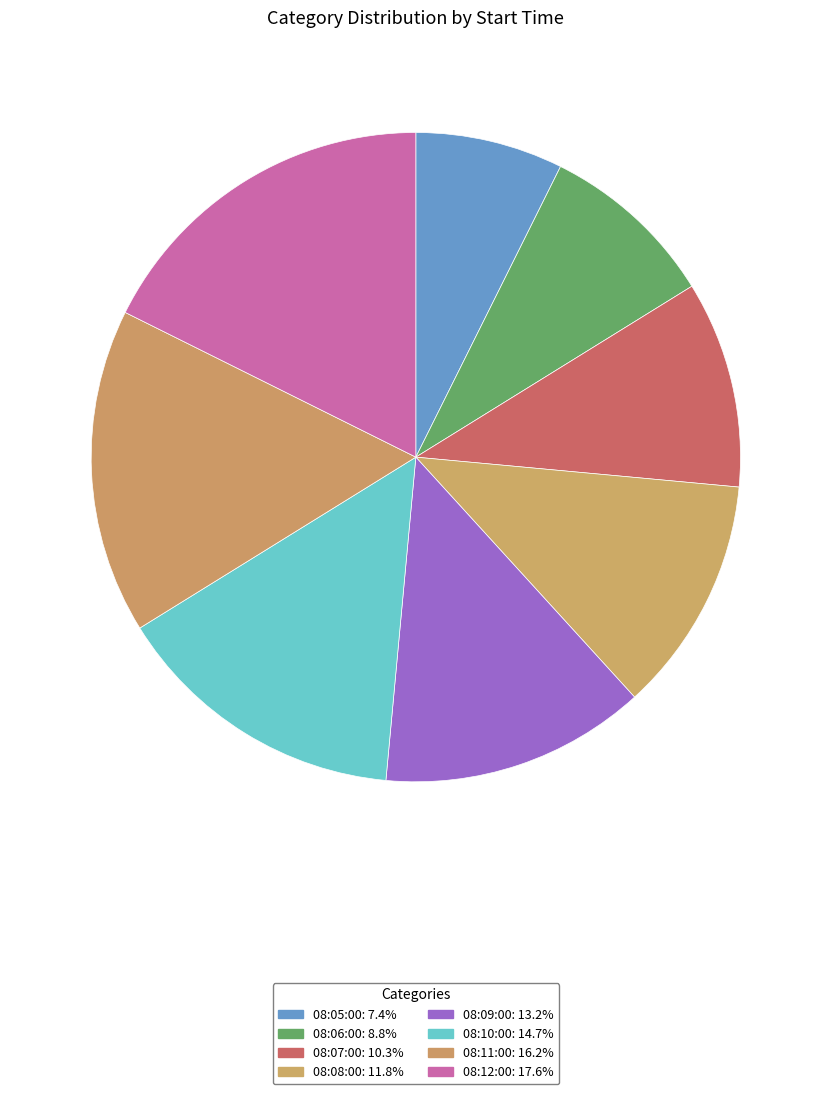

Which category has the smallest portion of the pie?

08:05:00